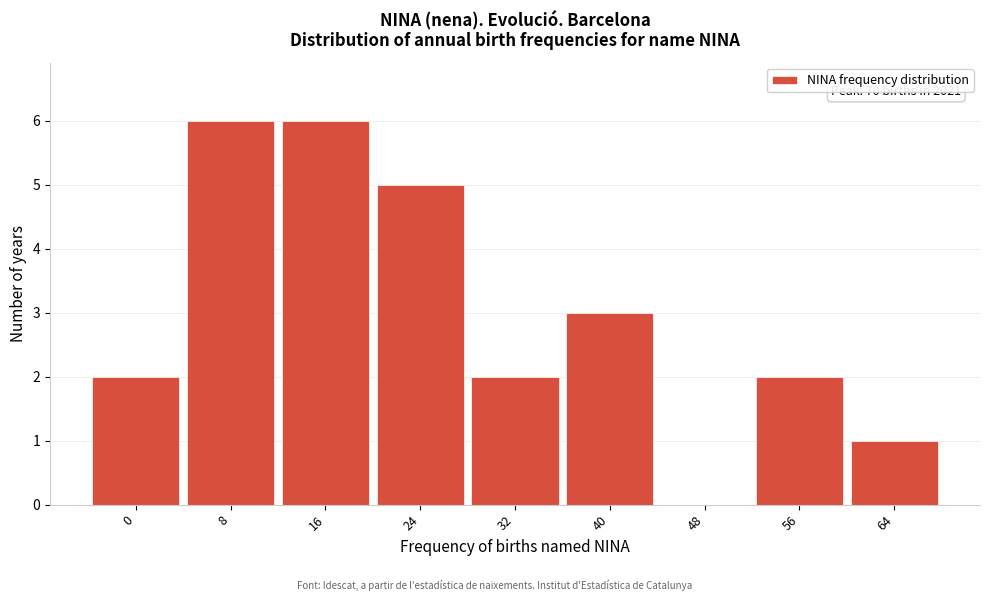

Reading right to left, extract all data points from this chart.

64=1	56=2	48=0	40=3	32=2	24=5	16=6	8=6	0=2